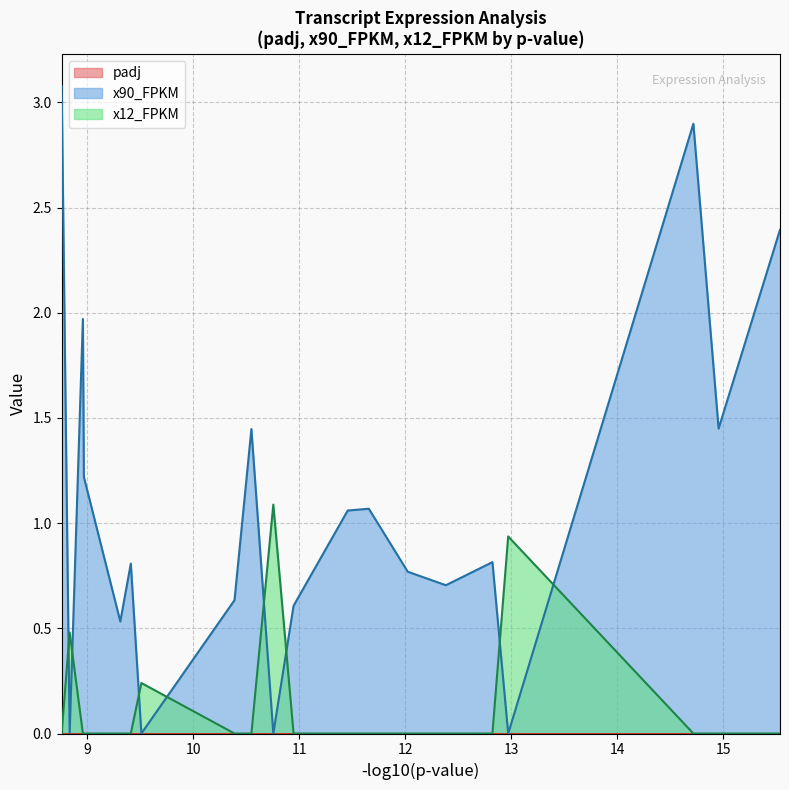

What is the maximum value for x90_FPKM?

3.1